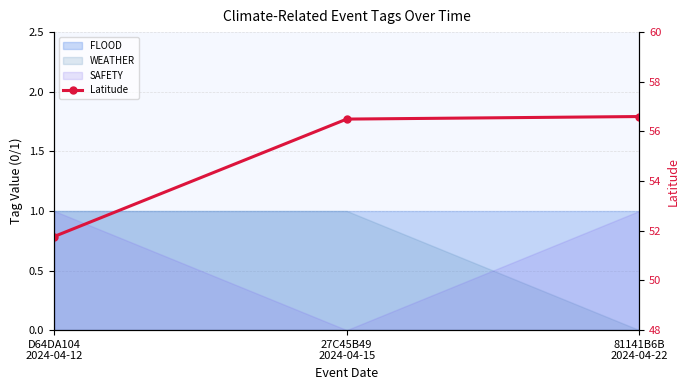

List the labels in order of value, smallest first.

D64DA104
2024-04-12, 27C45B49
2024-04-15, 81141B6B
2024-04-22